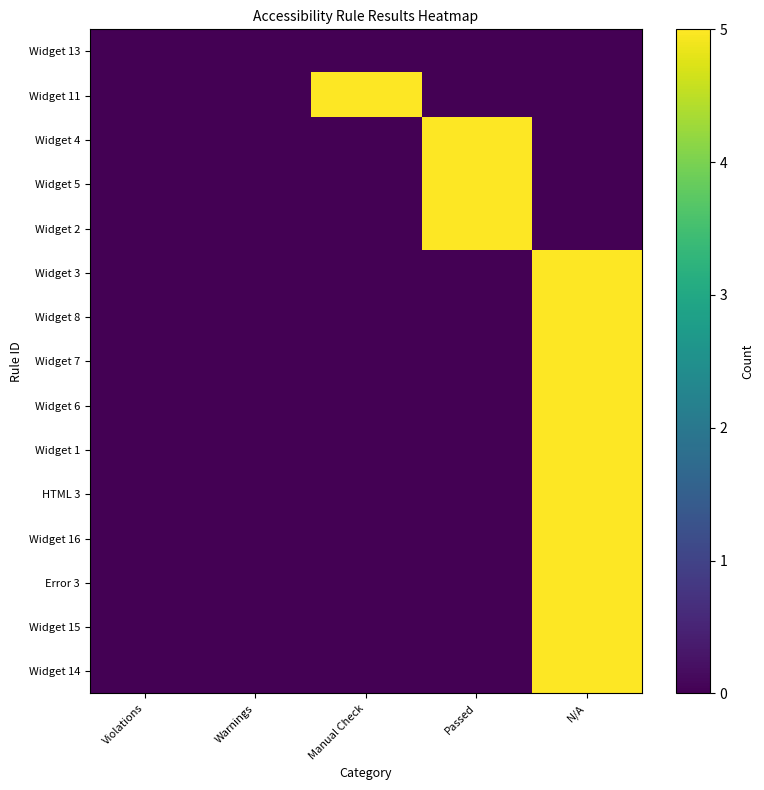

How many data points does each series have?

5